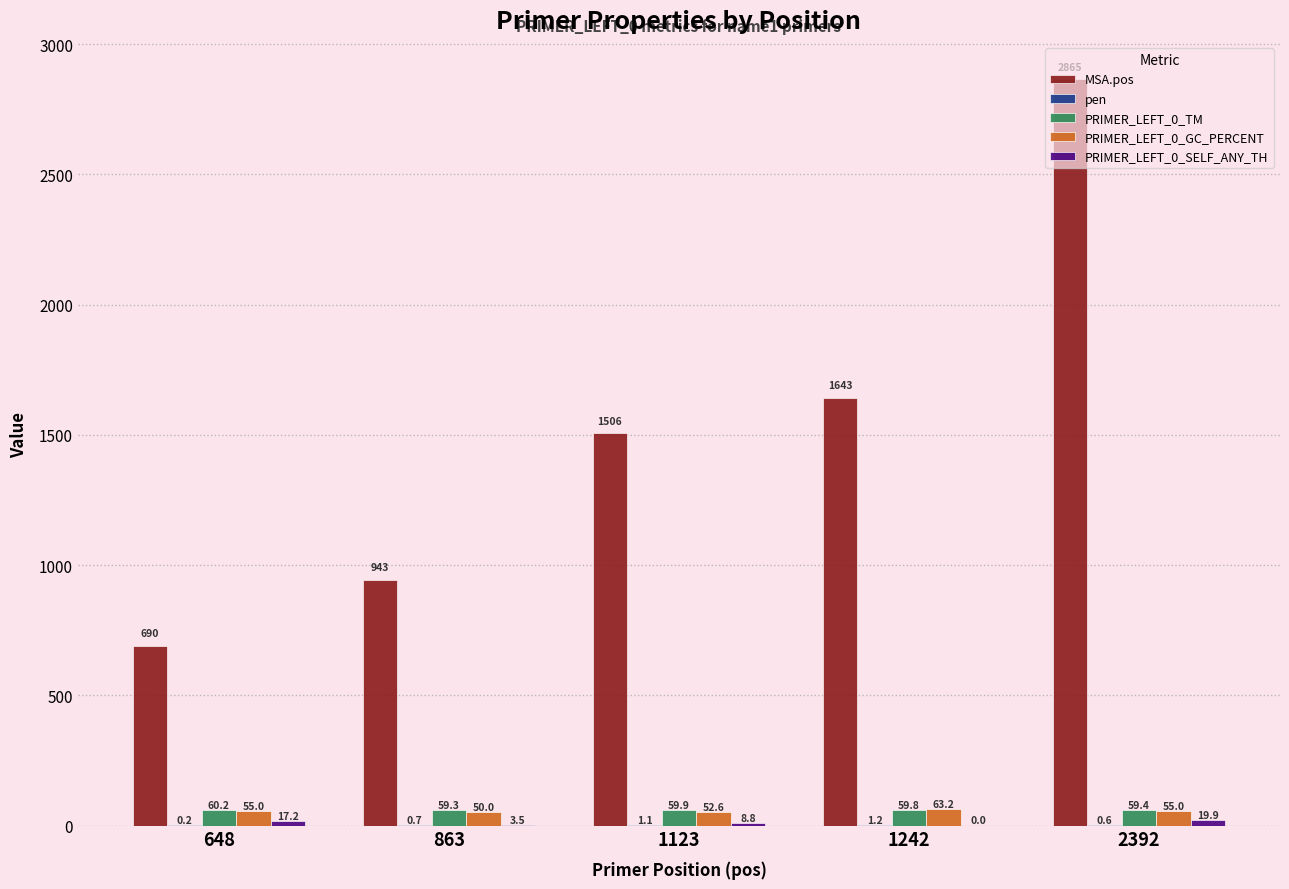

Which label corresponds to the largest value in the chart?

2392